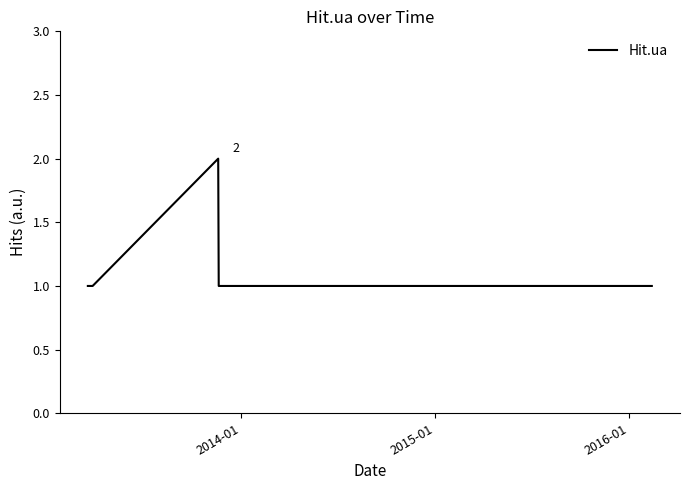

How many lines are shown in the chart?

1